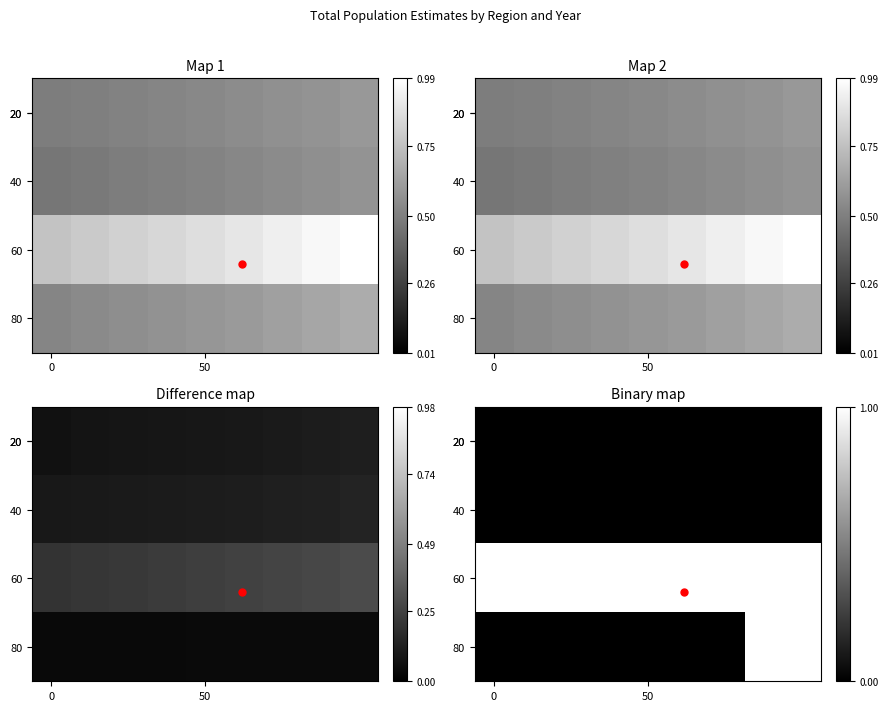

The 60 series shows 1 at 0. True or false?

True